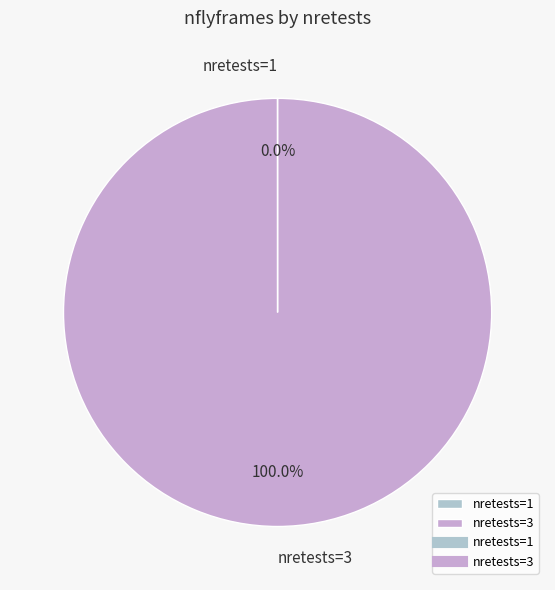

Does any single category account for the majority?

Yes